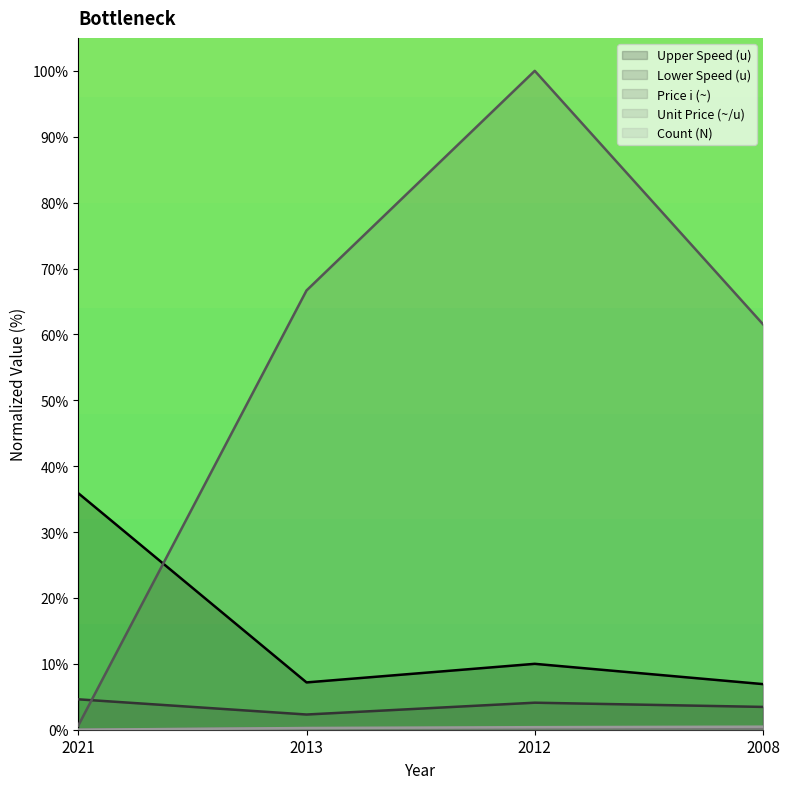

True or false: Price i (~) has more than 1 interior local peaks.

False